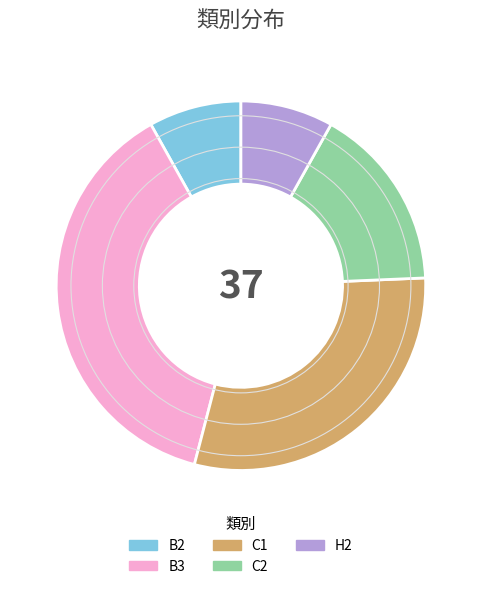

How many segments does this pie chart have?

5